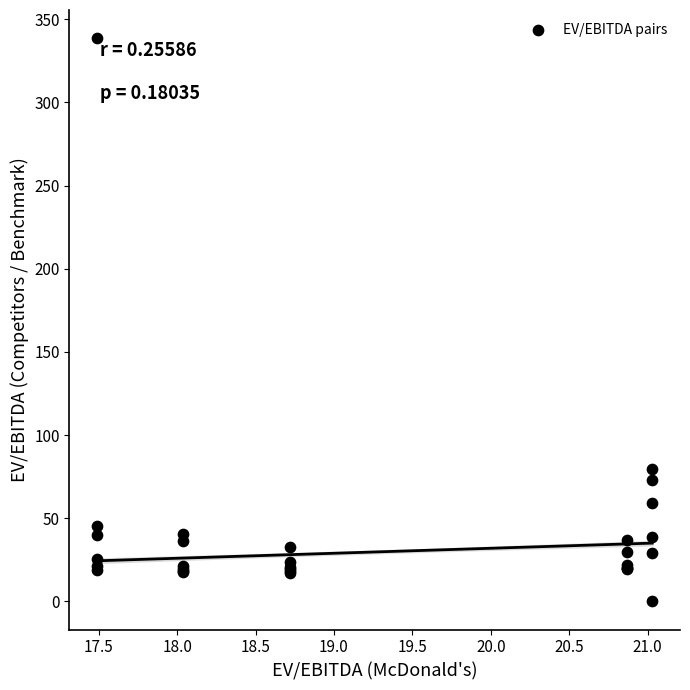

What Y value in the scatter plot is closest to 169?

79.9